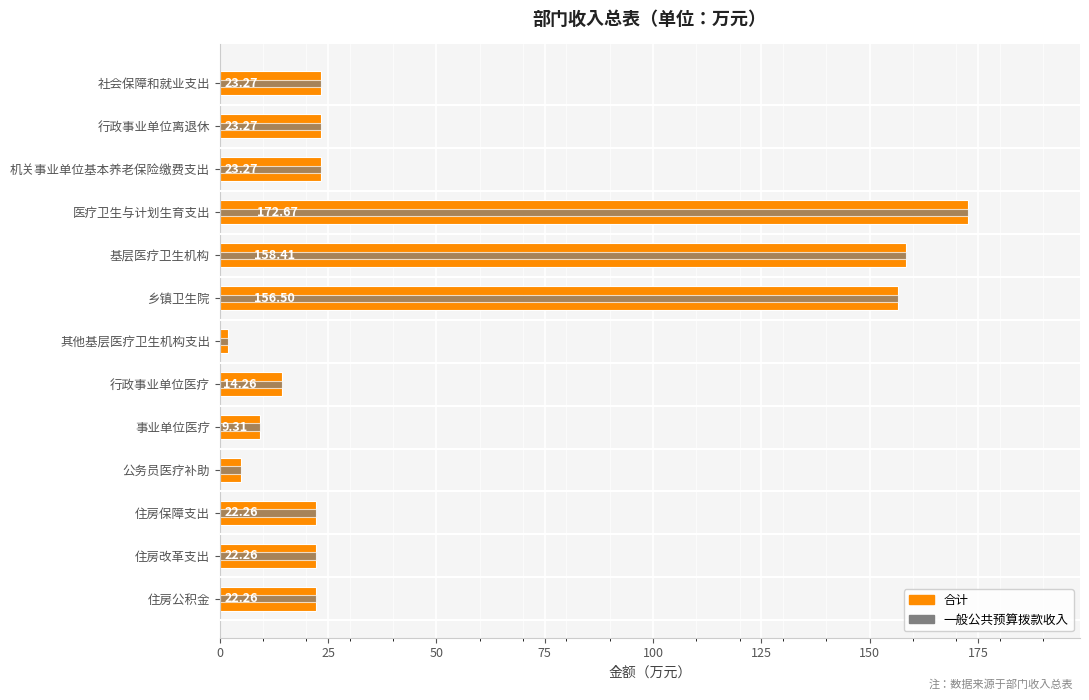

Rank the series by their maximum value, from highest to lowest.

合计, 一般公共预算拨款收入